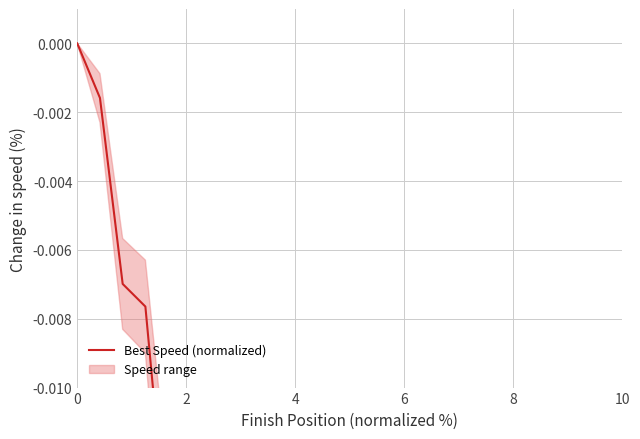

The chart shows a value of -0.0 at 4. True or false?

False